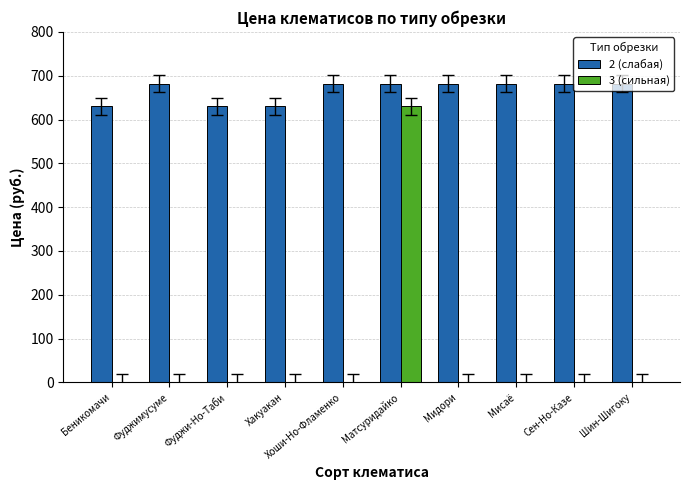

What is the greatest value displayed?

682